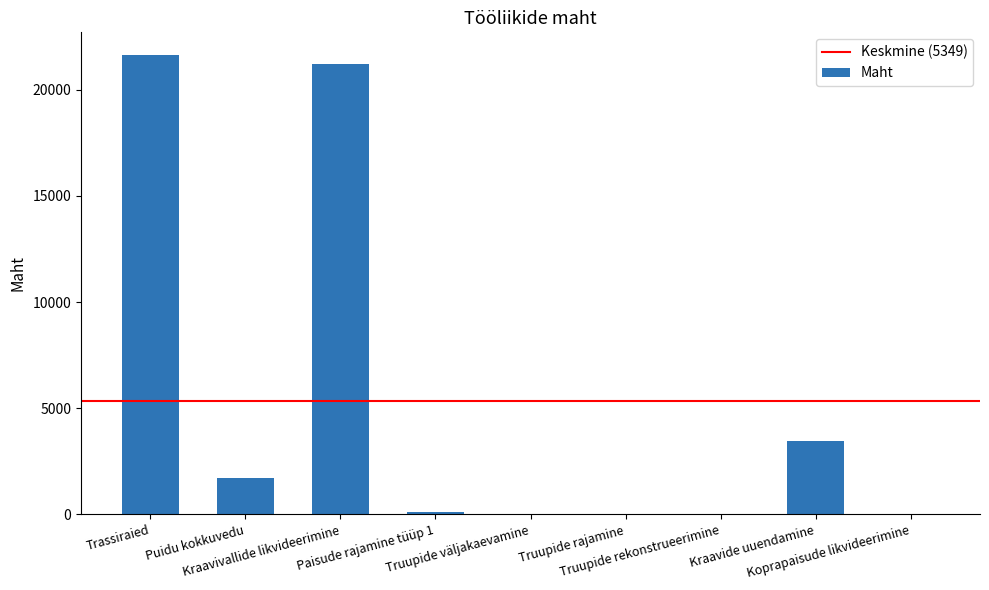

How many distinct data groups are displayed?

1